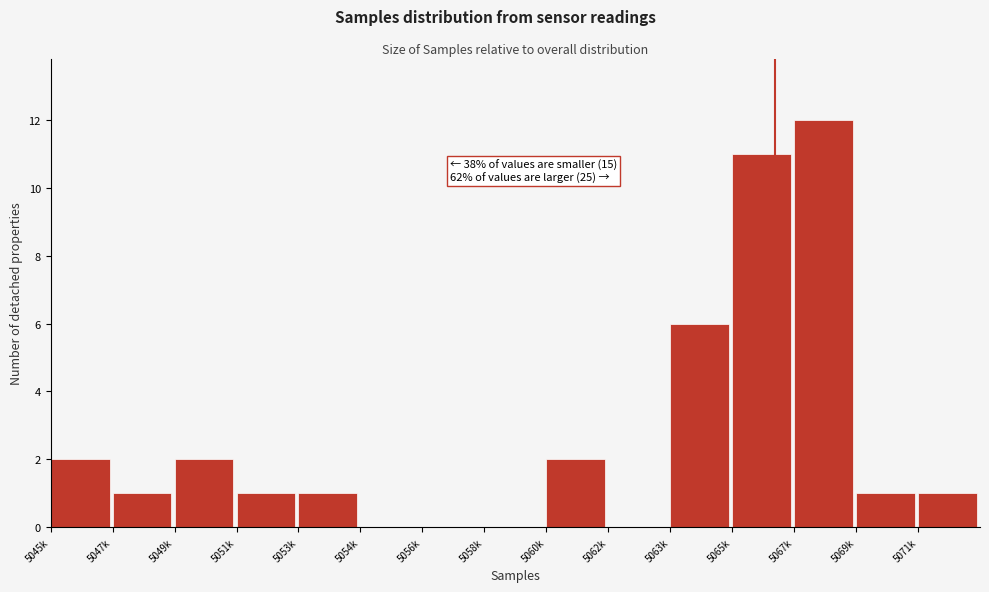

Reading left to right, what are all the values shown in this chart?

5045k=2	5047k=1	5049k=2	5051k=1	5053k=1	5054k=0	5056k=0	5058k=0	5060k=2	5062k=0	5063k=6	5065k=11	5067k=12	5069k=1	5071k=1